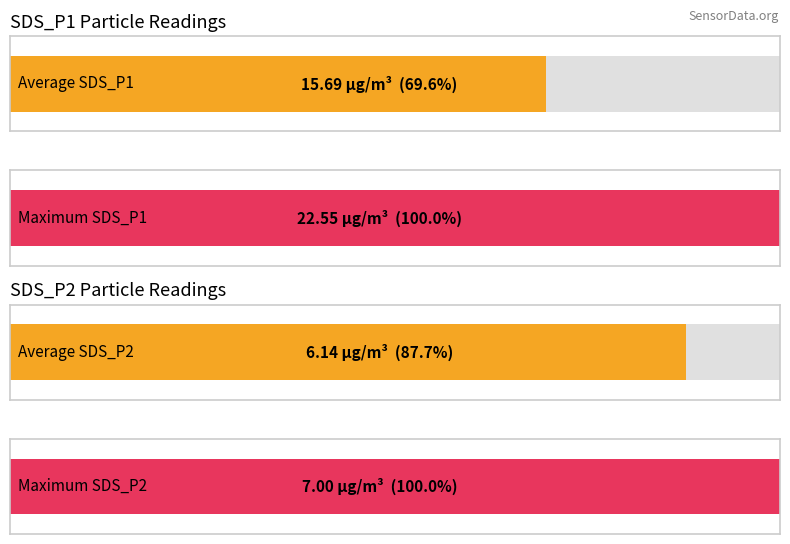

What is the average value of the SDS_P1 series?

15.7